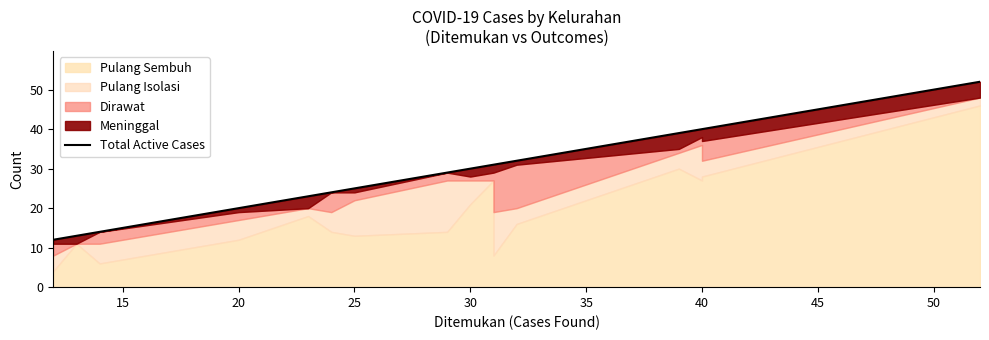

What is the value of the 16th point from the left?

13